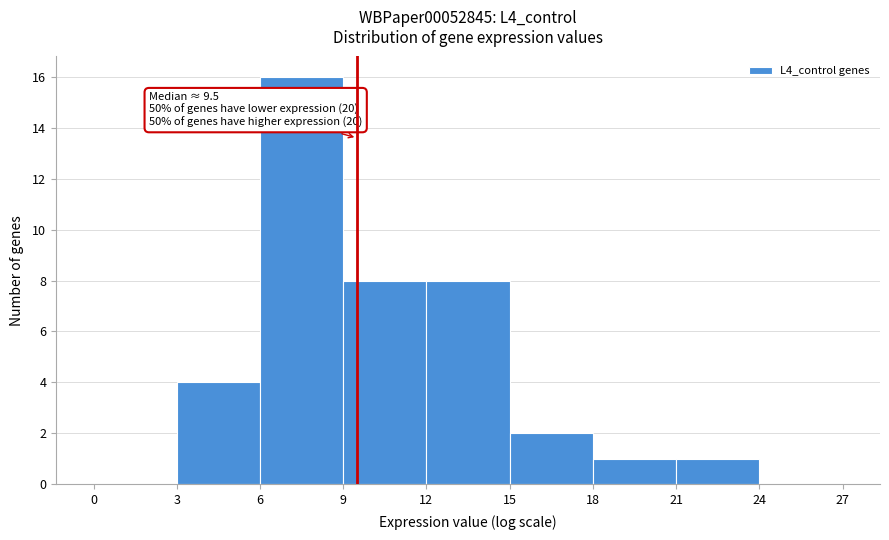

Over which range of the x-axis is the bar tallest?

6 to 9